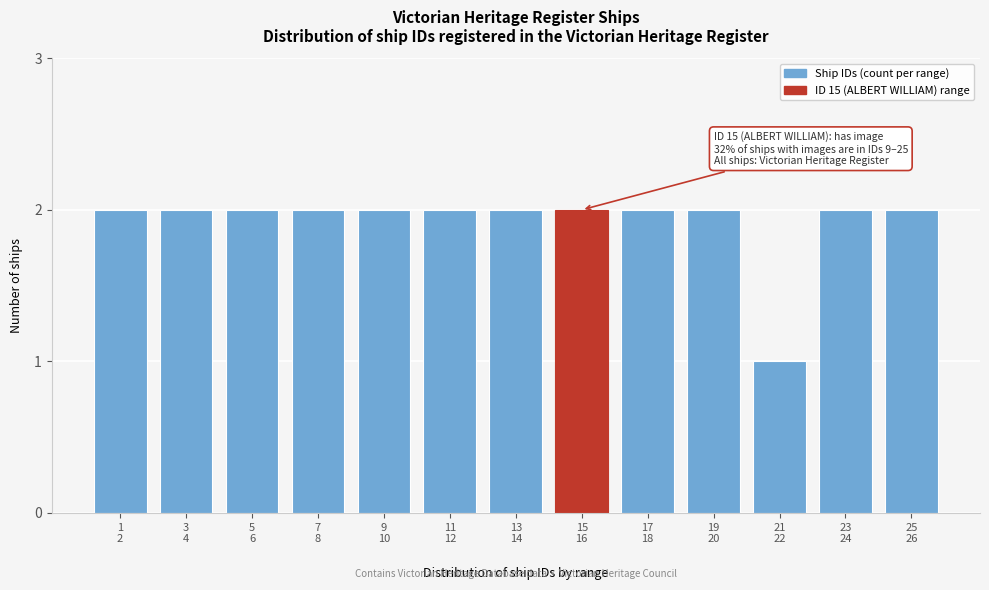

Reading right to left, list all the values displayed in this chart.

2	2	1	2	2	2	2	2	2	2	2	2	2